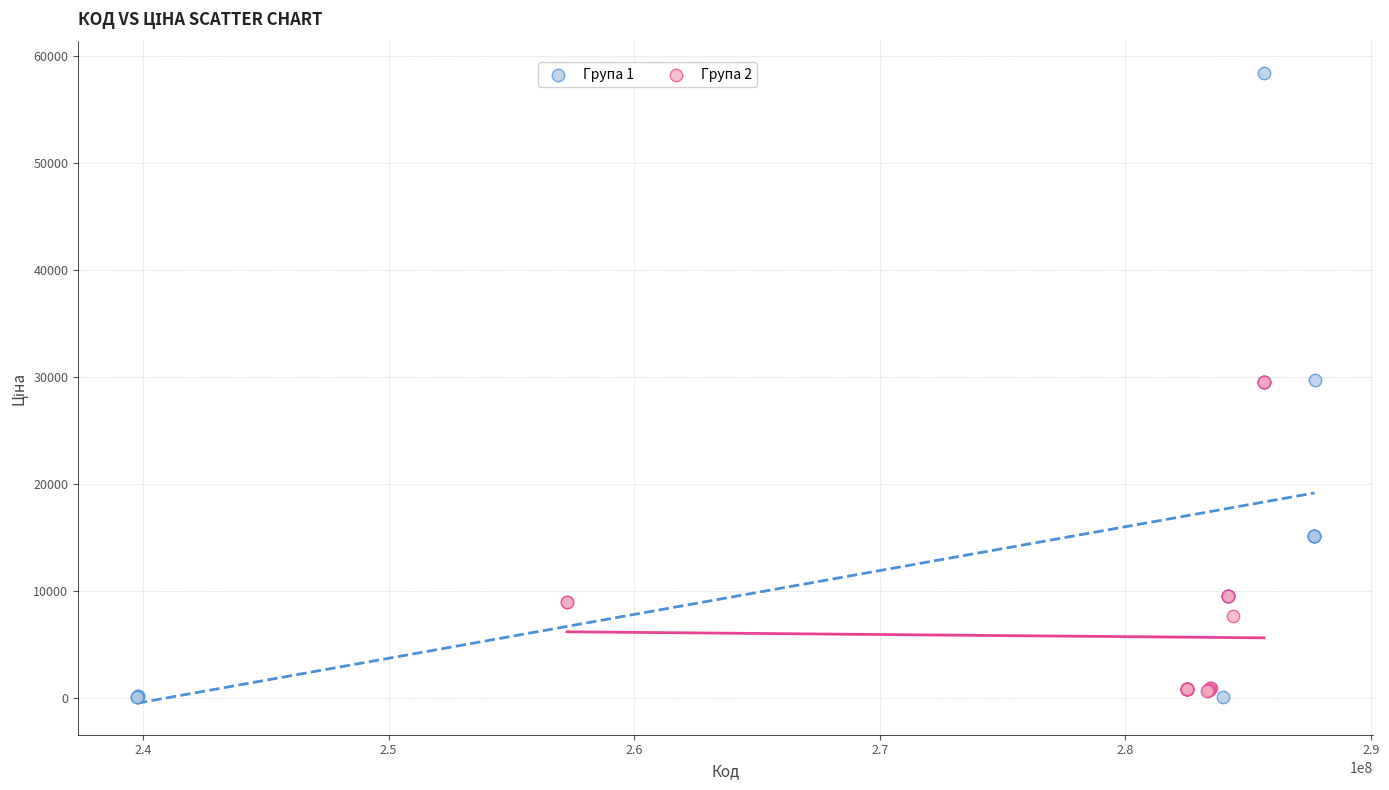

Which series has the largest Y range (max minus min)?

Група 1